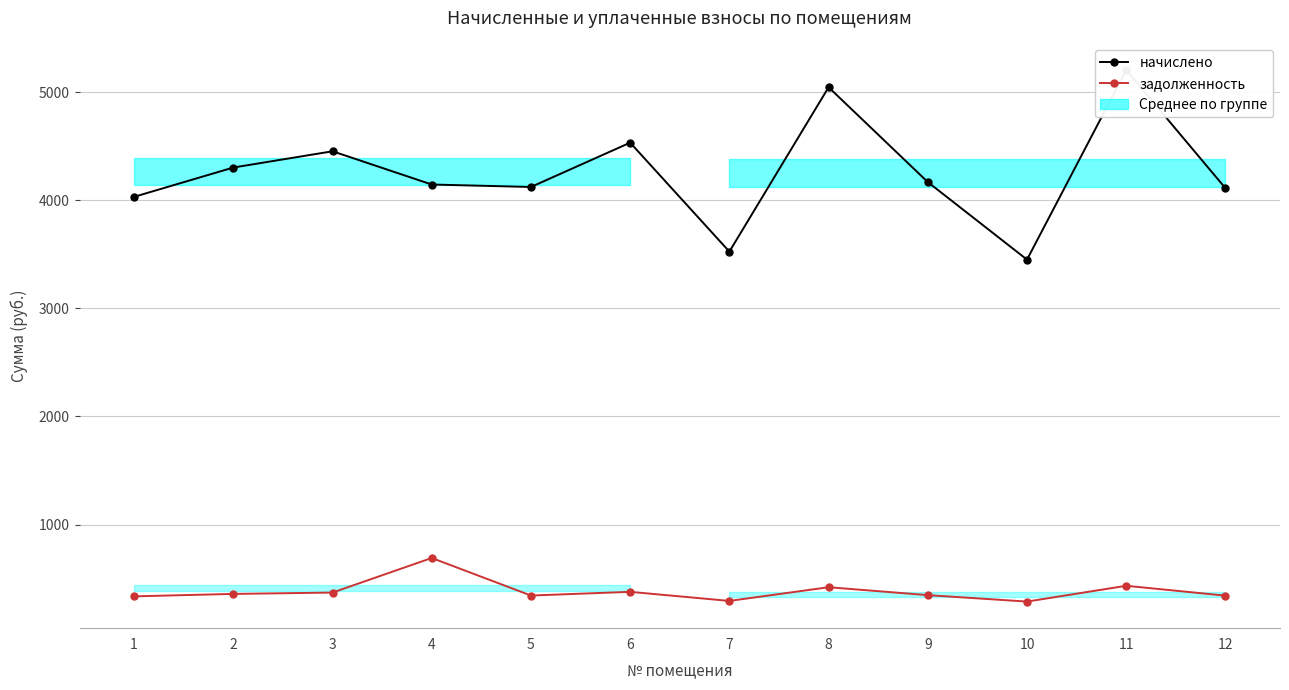

Reading left to right, transcribe all the data shown in this chart.

начислено: 4031.4	4302.4	4452.7	4145.3	4122.5	4532.4	3524.6	5044.9	4168.0	3450.6	5204.3	4111.1
задолженность: 335.9	358.5	371.1	690.9	343.5	377.7	293.7	420.4	347.3	287.6	433.7	342.6